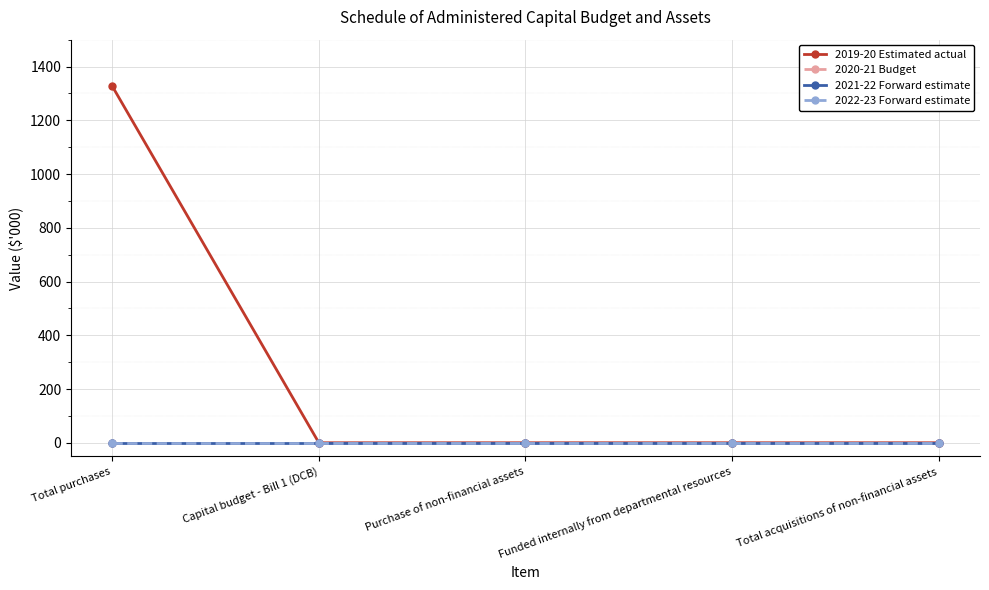

Which series has the largest total across all categories?

2019-20 Estimated actual